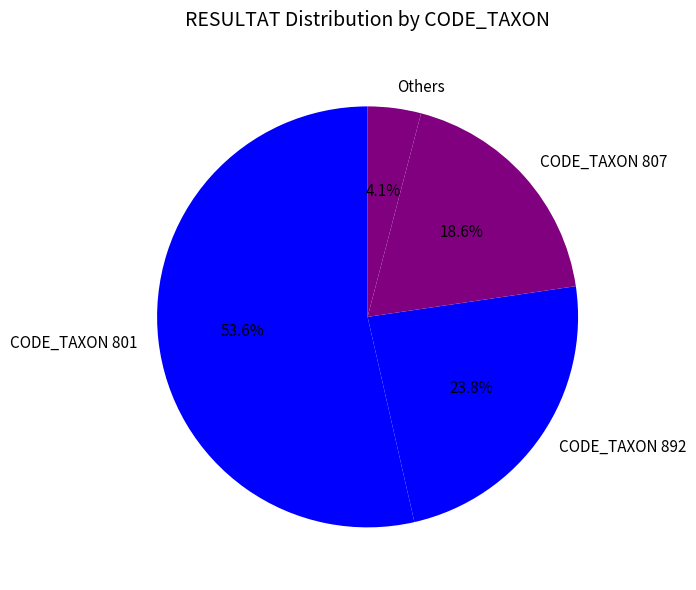

Which slice represents more than half of the pie?

CODE_TAXON 801